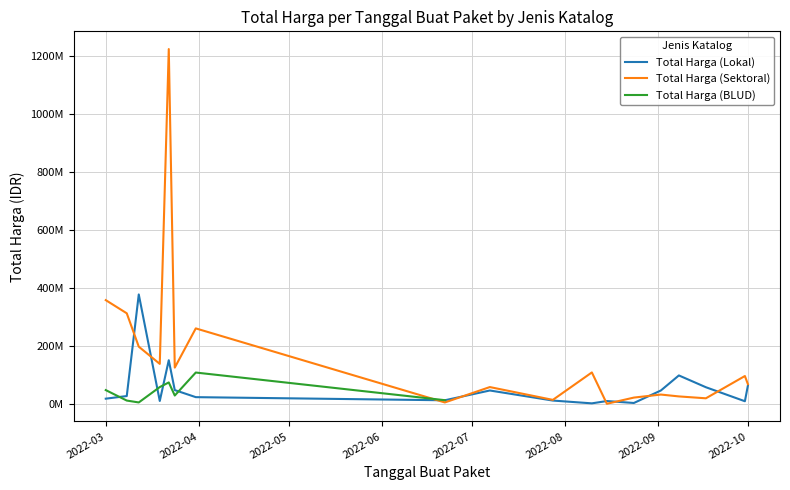

How many intersections are there between Total Harga (Sektoral) and Total Harga (Lokal)?

8